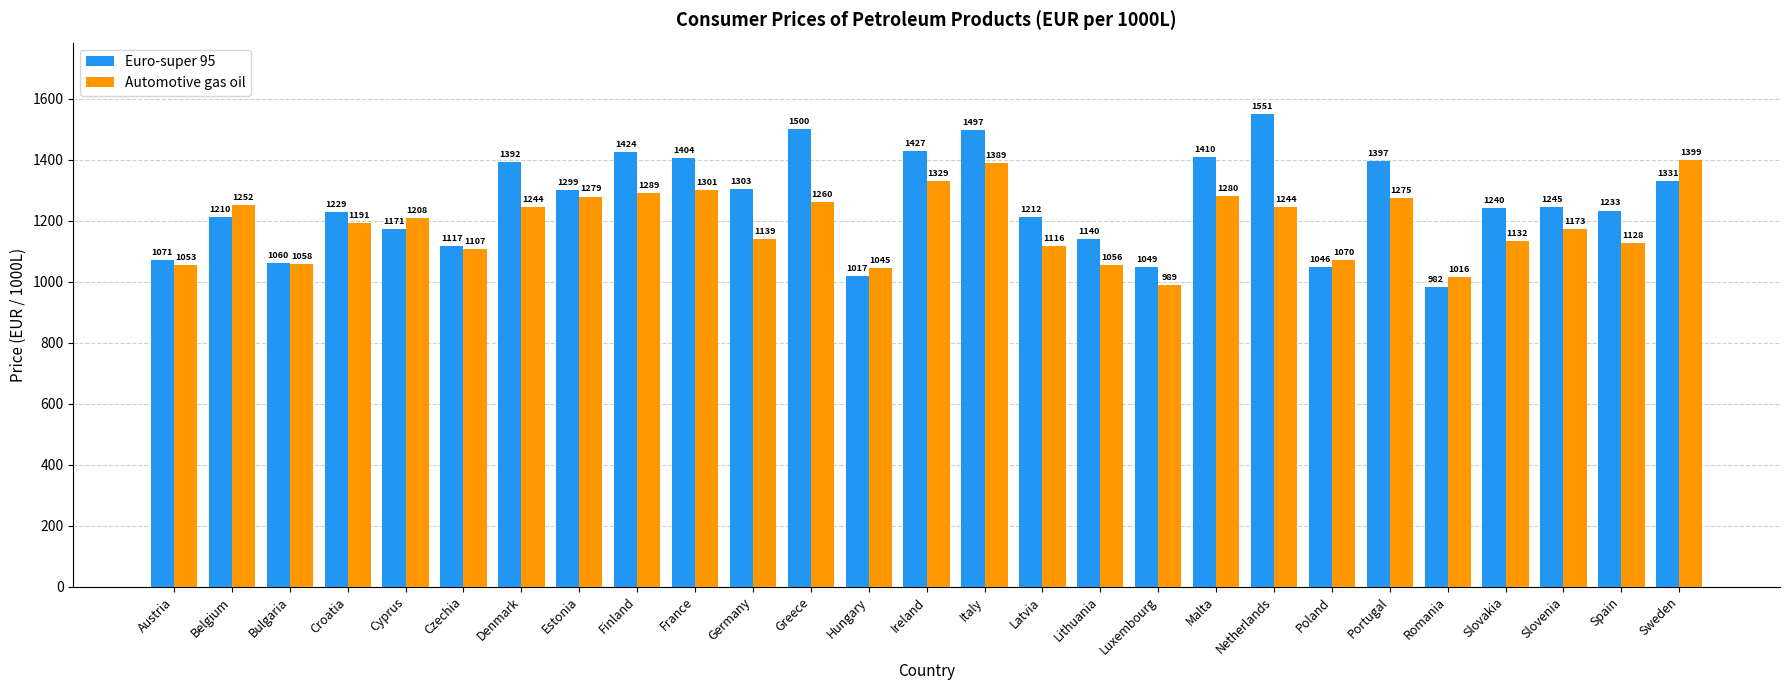

What is the difference between the highest and lowest values at Slovakia?

108.0